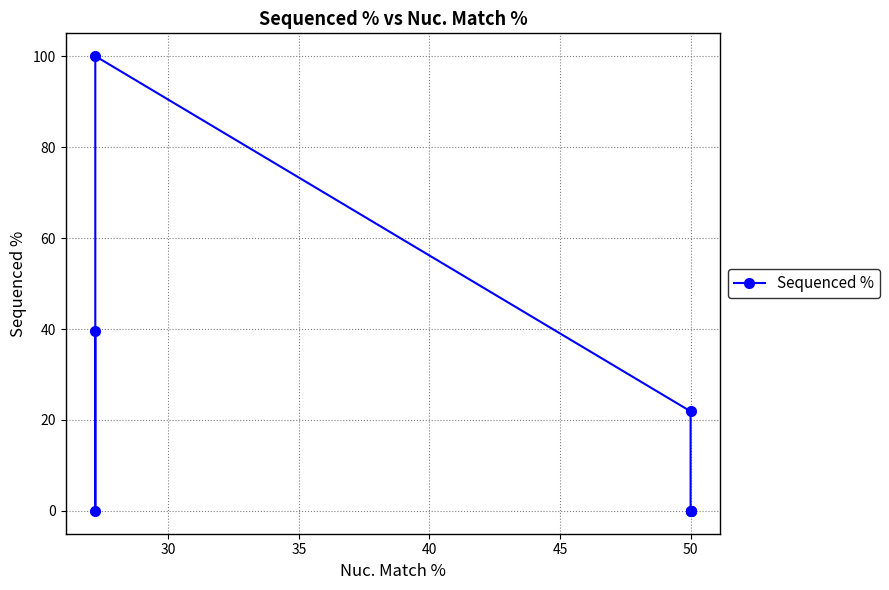

True or false: the data shows 35.3 at 50.

False